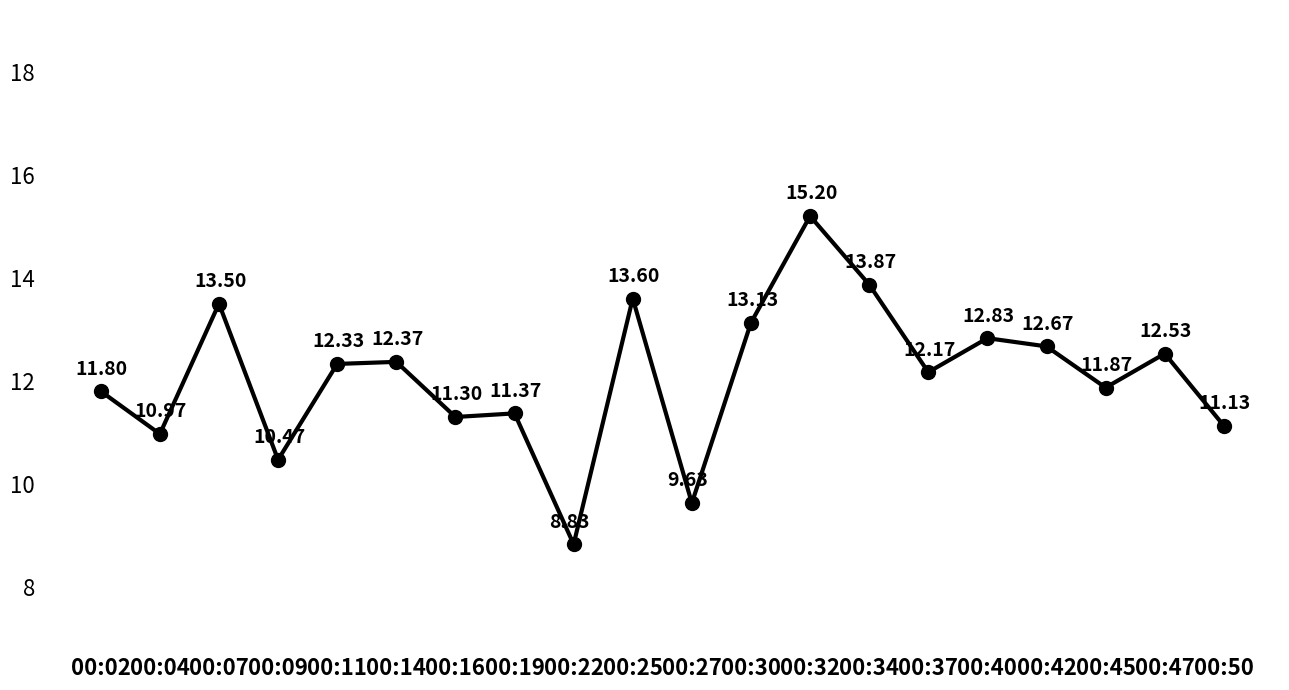

Rank the categories by value from highest to lowest.

00:32, 00:34, 00:25, 00:07, 00:30, 00:40, 00:42, 00:47, 00:14, 00:11, 00:37, 00:45, 00:02, 00:19, 00:16, 00:50, 00:04, 00:09, 00:27, 00:22